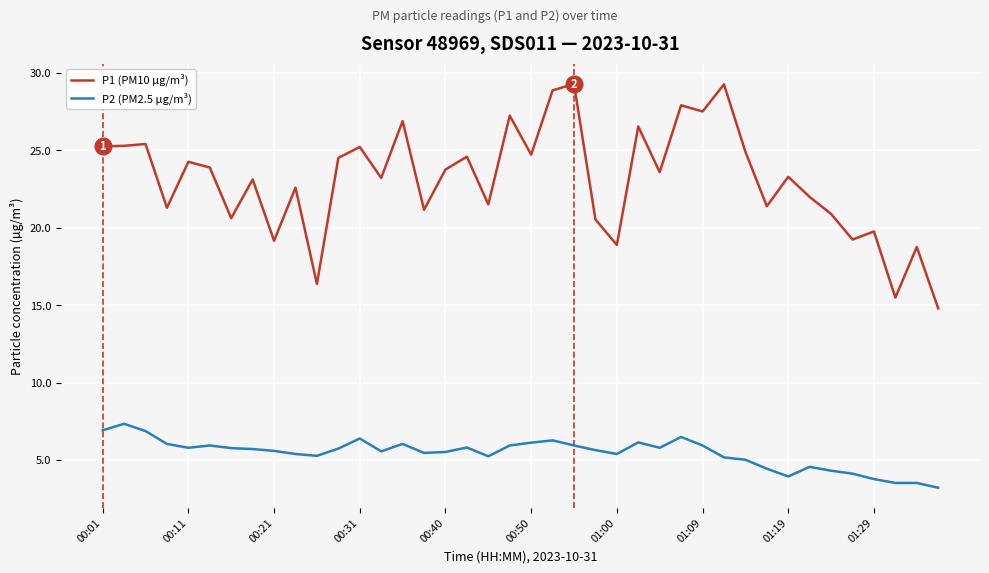

What is the difference between the maximum and minimum values in the P2 (PM2.5 µg/m³) series?

4.1